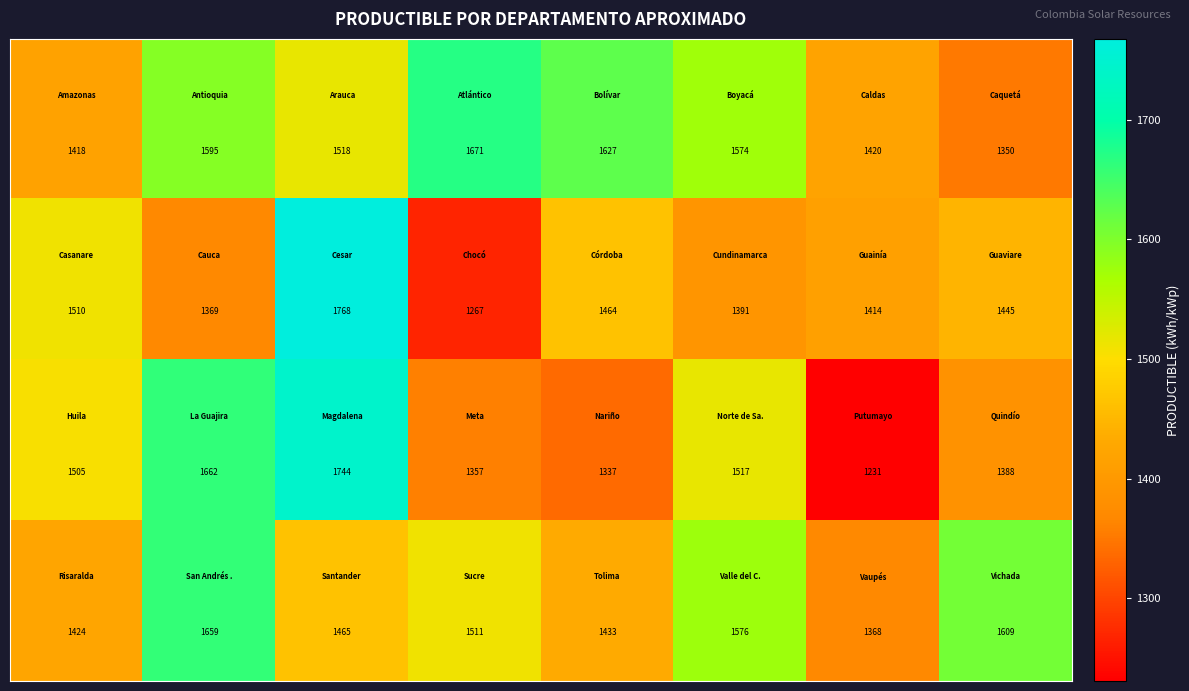

At how many categories does at least one series exceed 1626?

4